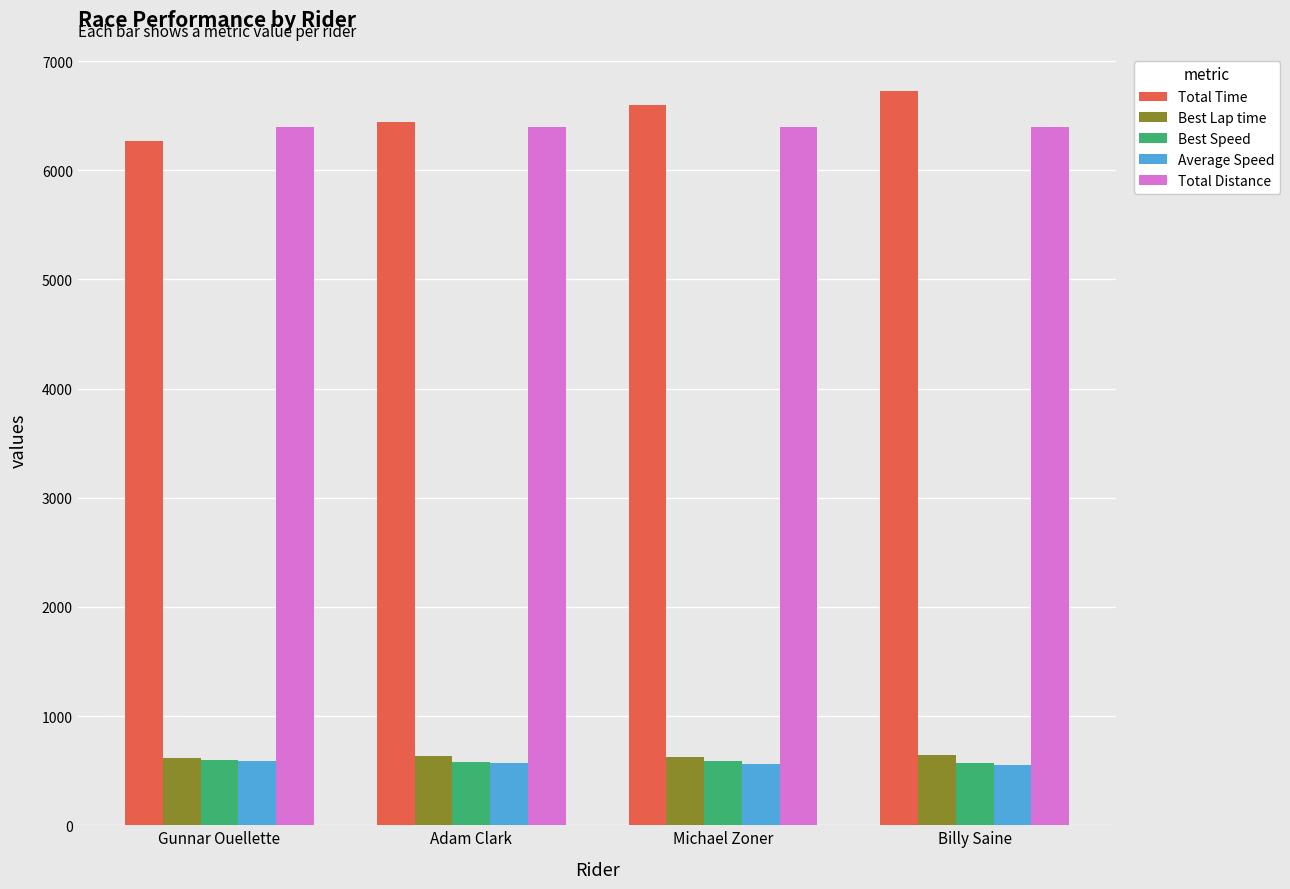

Read the Total Distance value at Adam Clark.

6400.0